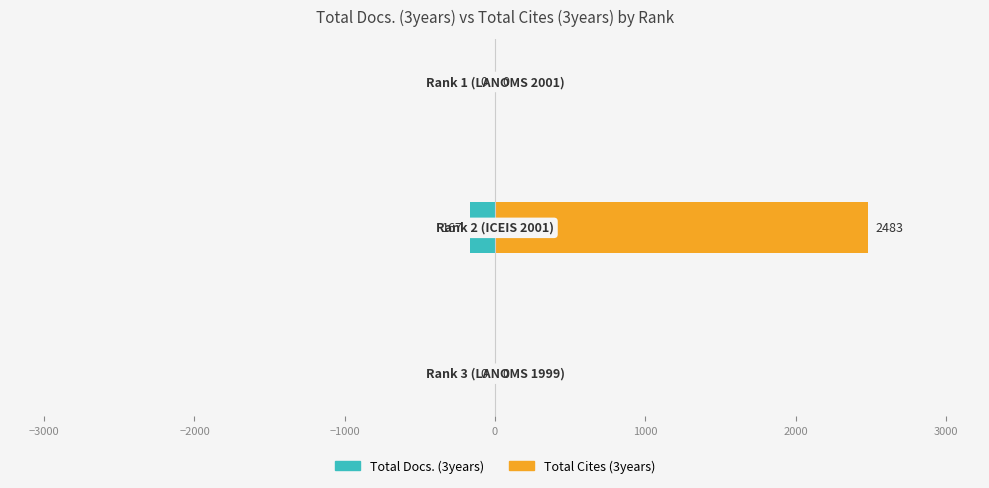

Is it true that Total Docs. (3years) equals 0 at −2000?

True